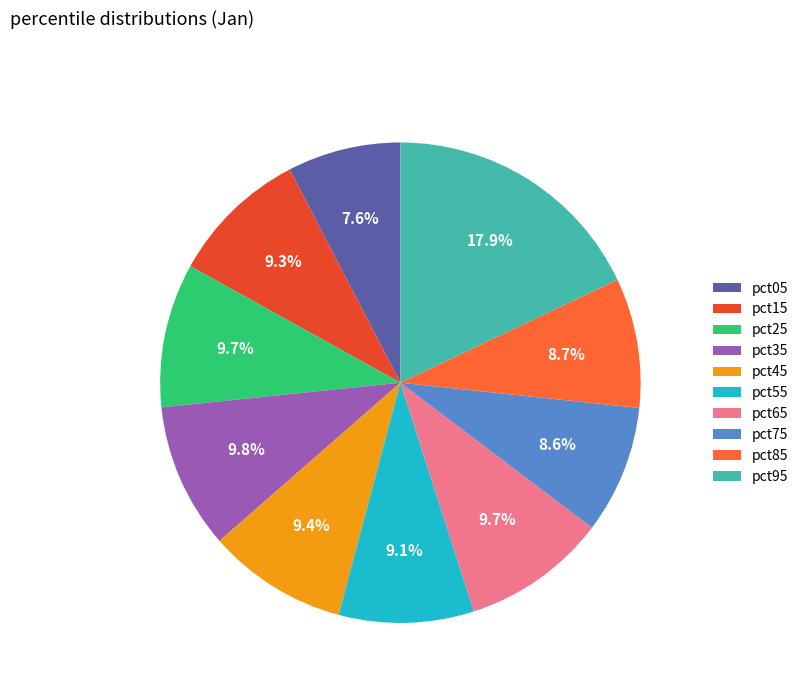

Do pct25 and pct95 together represent more than half of the pie?

No